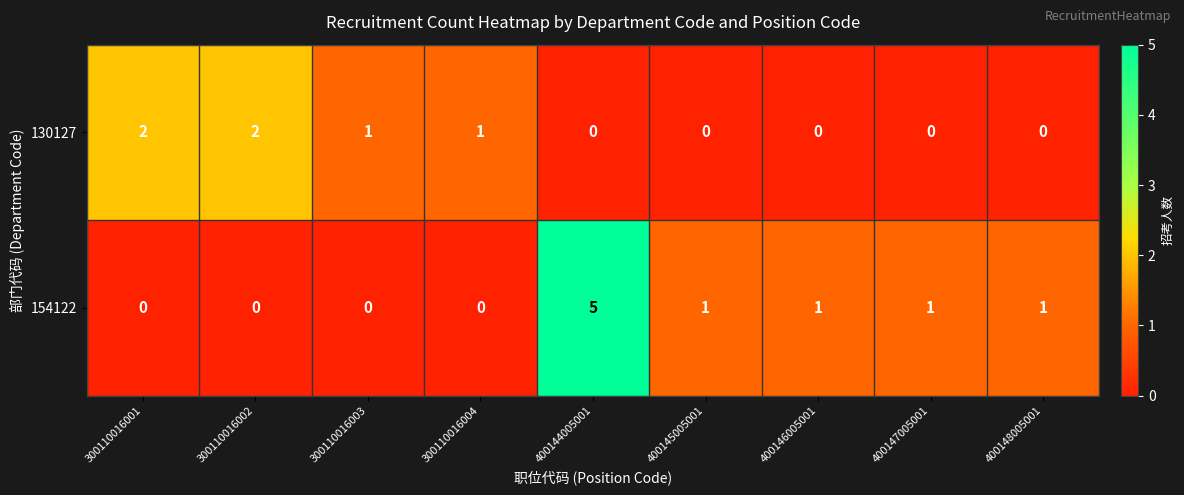

Count the number of categories in the chart.

9